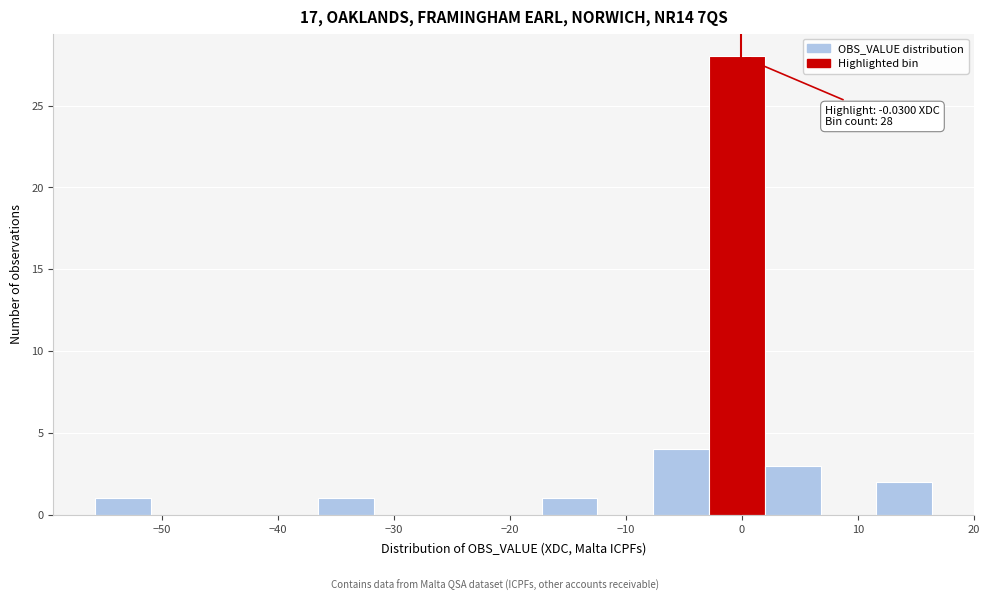

Over which range of the x-axis is the bar tallest?

-3 to 2